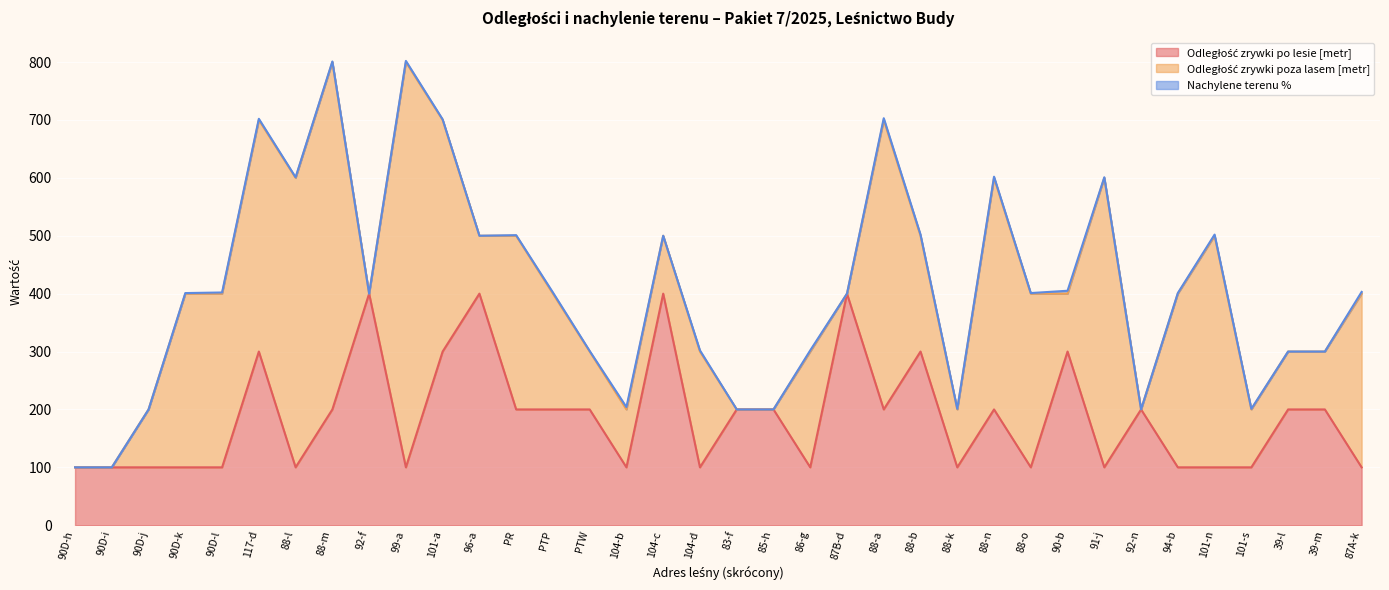

True or false: Odległość zrywki poza lasem [metr] and Nachylene terenu % cross at least once.

False